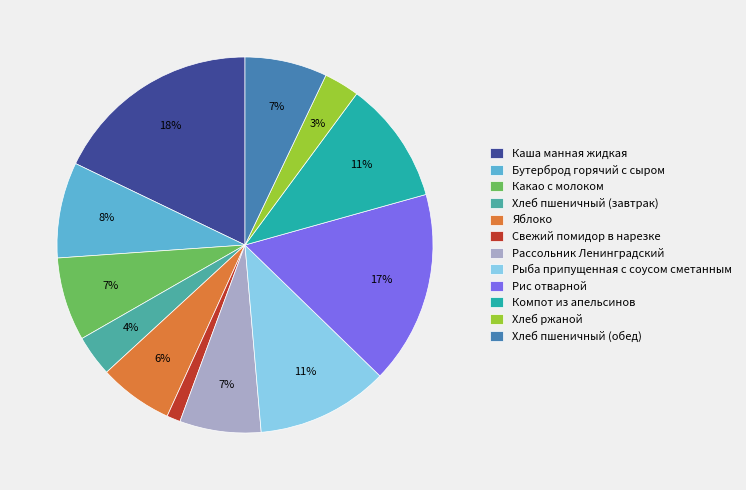

Which slice is the smallest?

Свежий помидор в нарезке